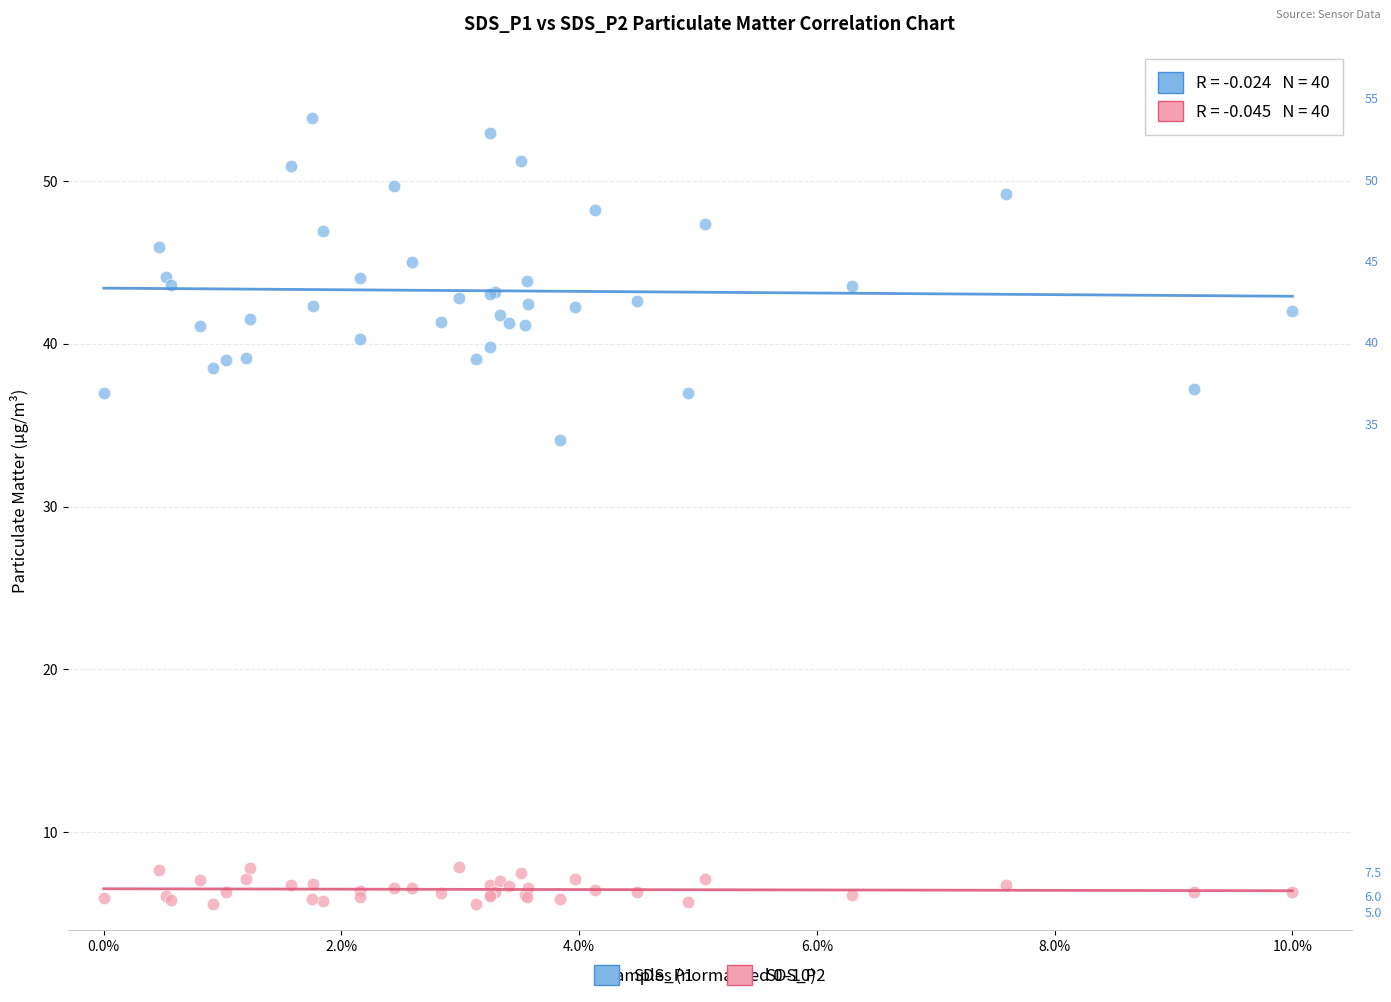

Across all series, what Y value is closest to 29?

34.1